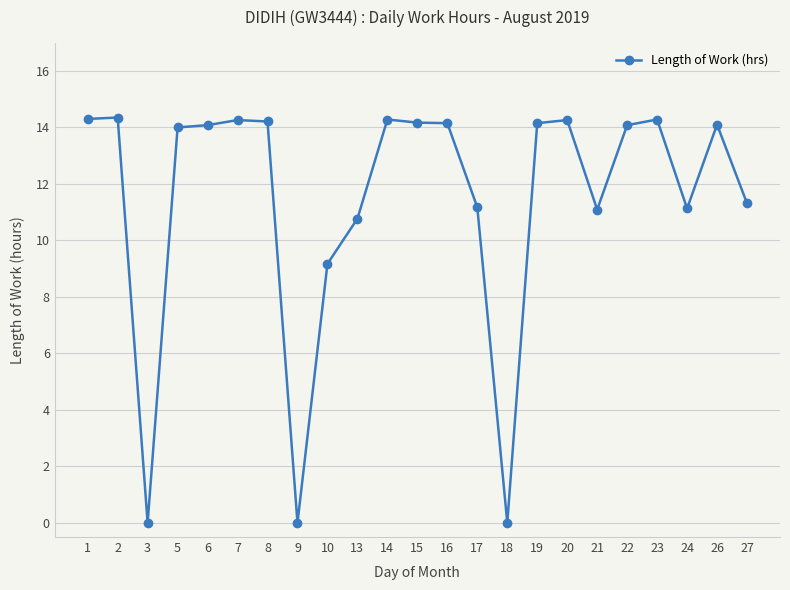

Does the chart display data point markers on the line(s)?

Yes